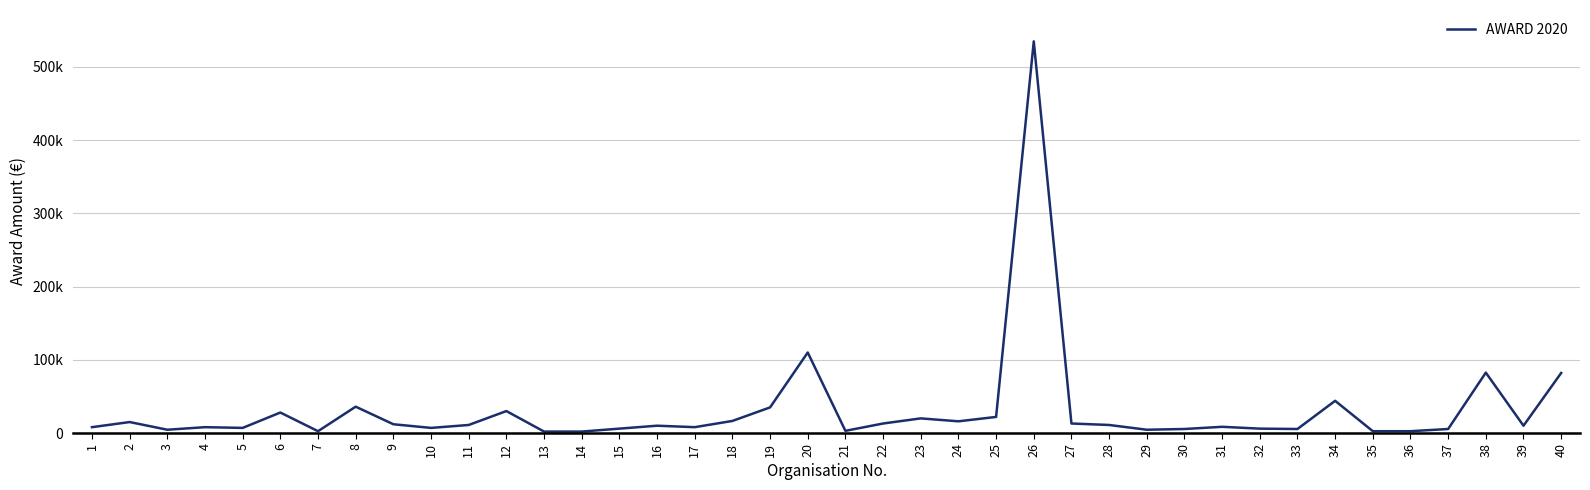

What value does the data have at 10, to the nearest 50?

7000